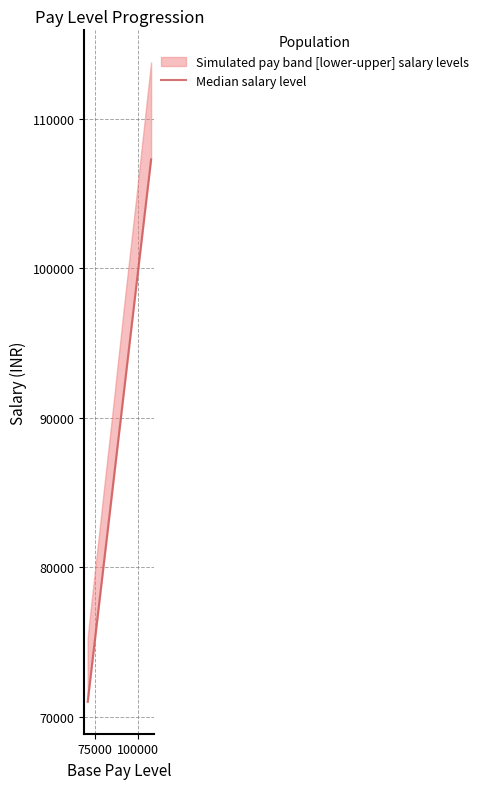

What is the minimum value shown in the chart?

71000